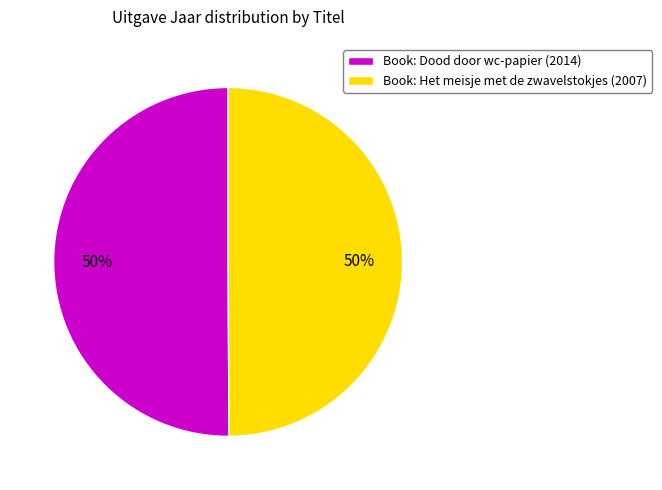

How many segments does this pie chart have?

2